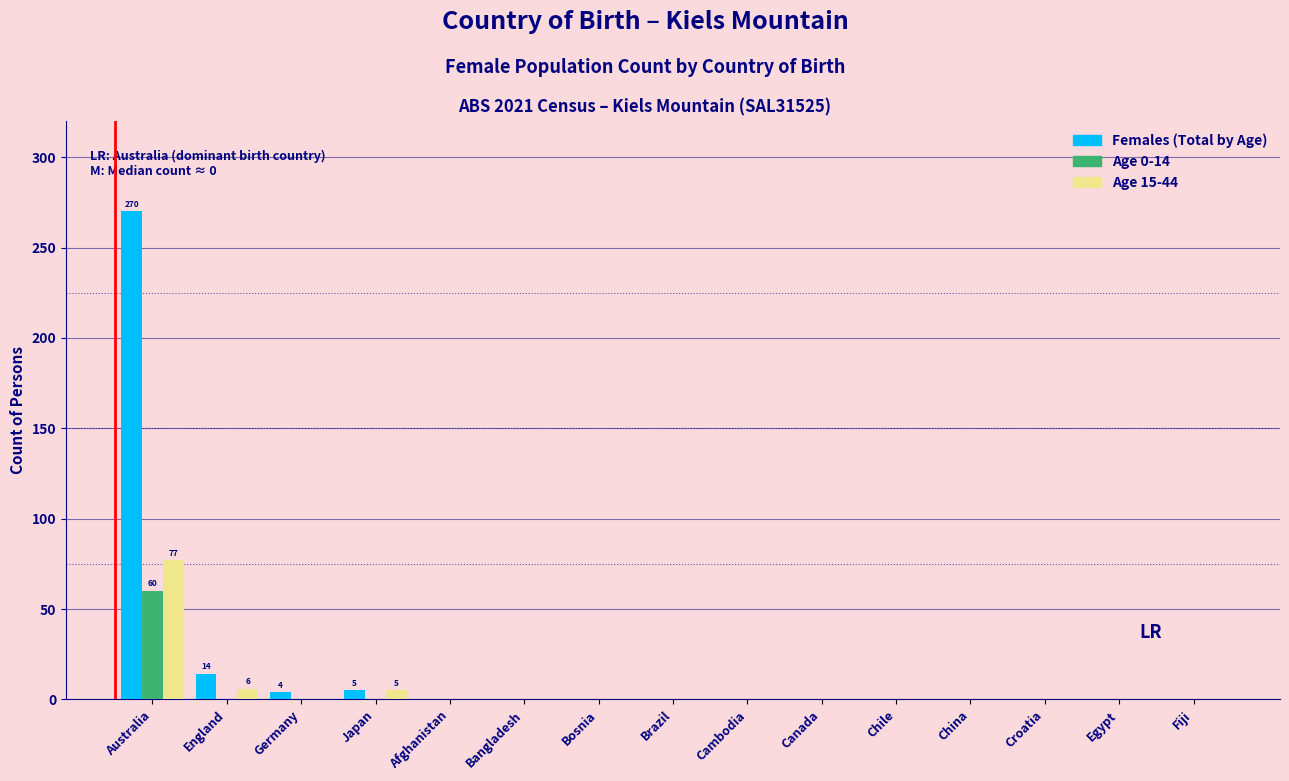

True or false: Age 15-44 has a value of -54 at Afghanistan.

False